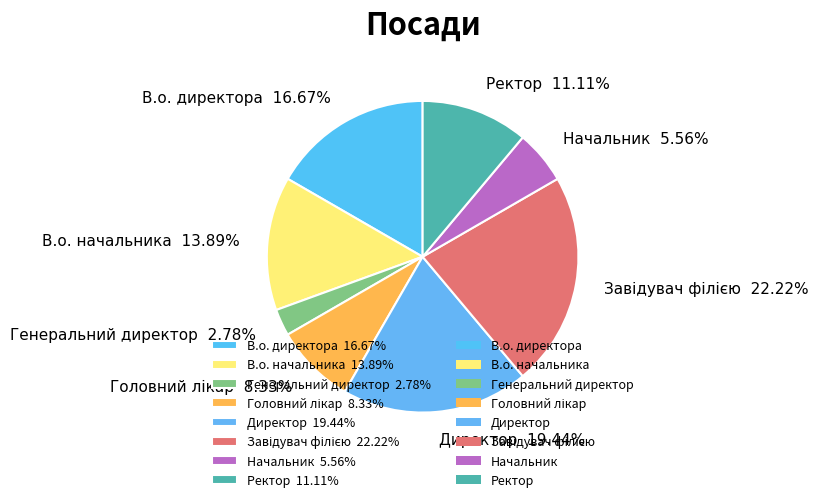

To the nearest percent, what is the difference between the largest and smallest slice percentages?

19%